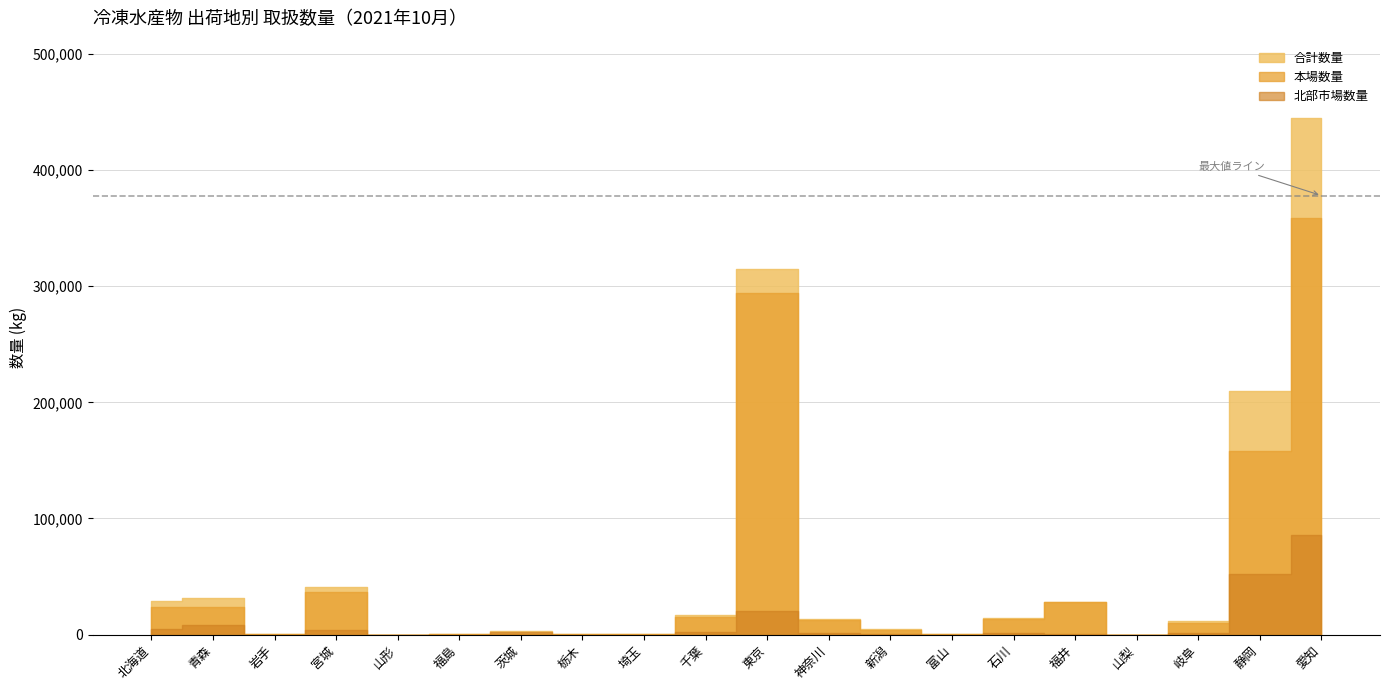

At which label does 合計数量 first exceed 13184?

北海道